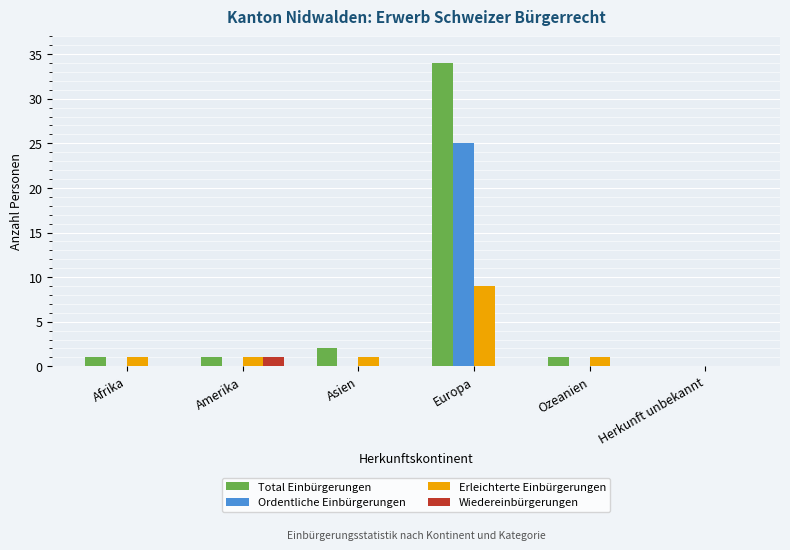

How many positive values does the Erleichterte Einbürgerungen series have?

5